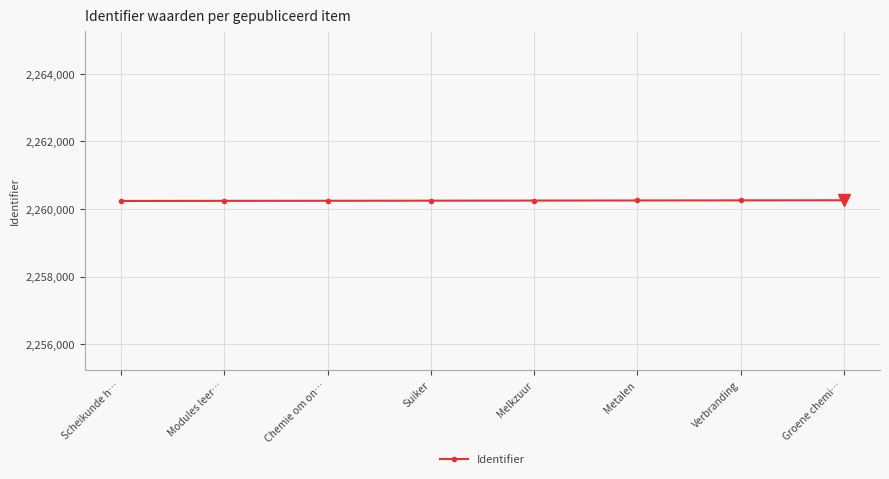

What is the value of the 6th point from the left?

2260254